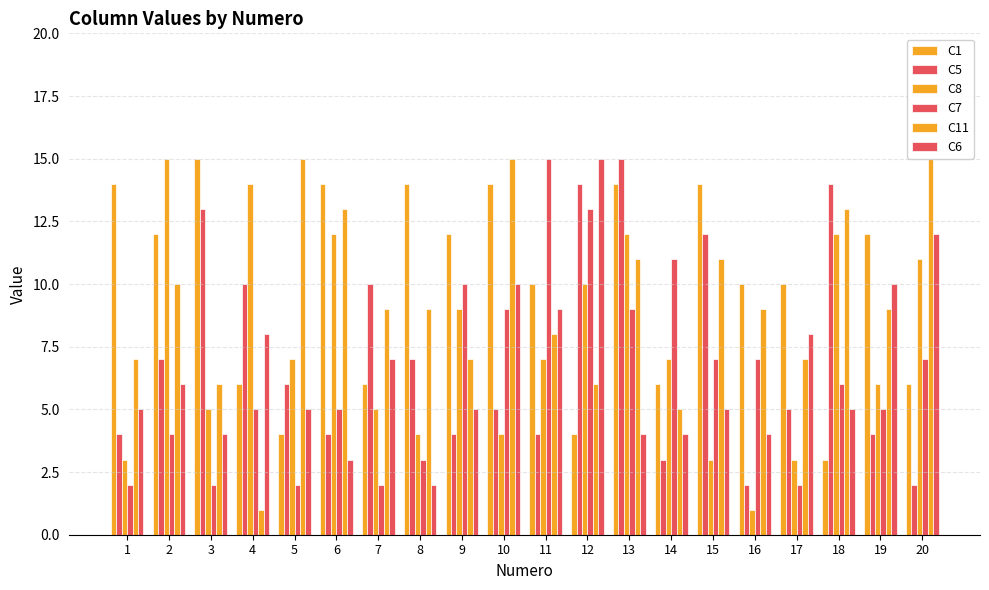

What is the minimum value shown in the chart?

1